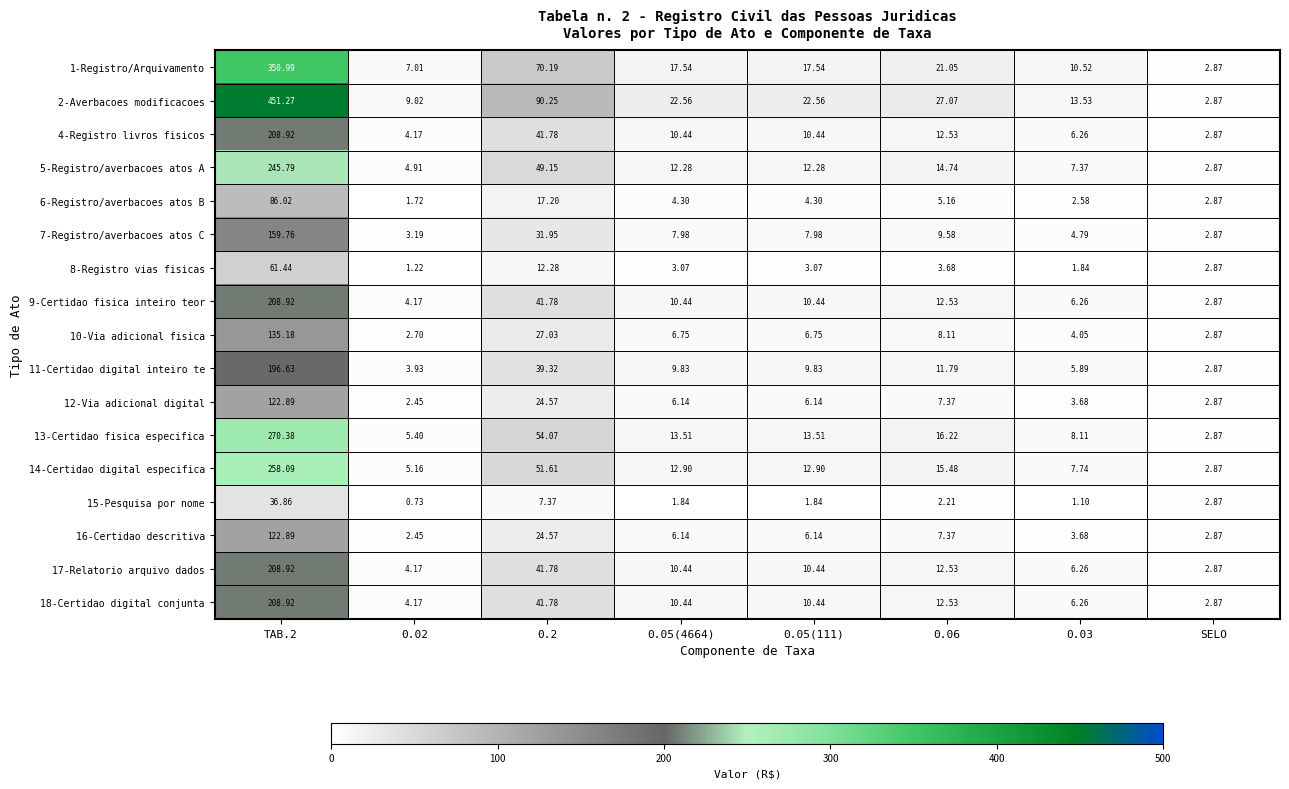

Is the value of 8-Registro vias fisicas at 0.06 greater than the value of 1-Registro/Arquivamento at SELO?

Yes